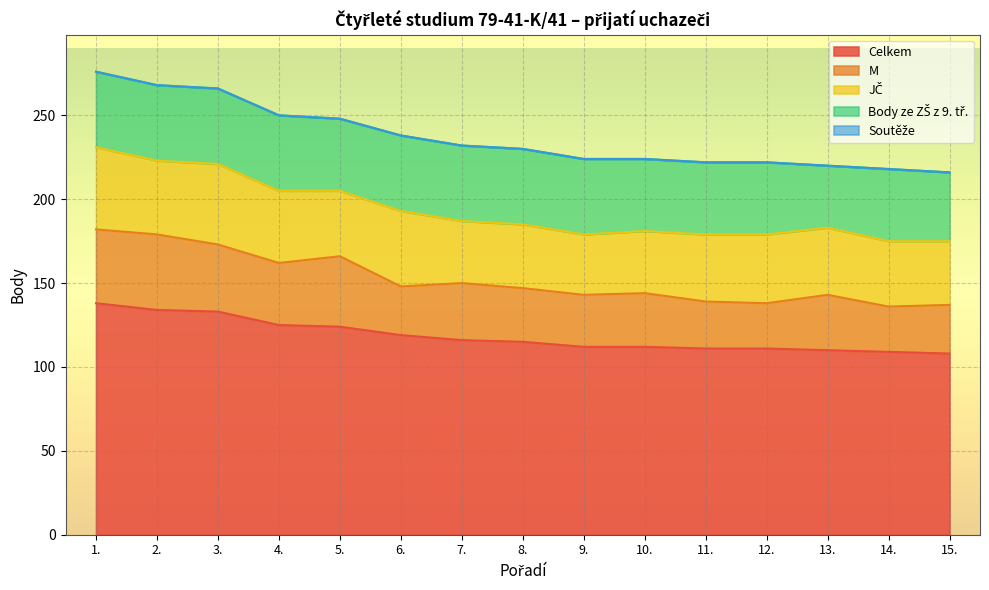

Reading left to right, what are all the values shown in this chart?

Celkem: 138	134	133	125	124	119	116	115	112	112	111	111	110	109	108
M: 44	45	40	37	42	29	34	32	31	32	28	27	33	27	29
JČ: 49	44	48	43	39	45	37	38	36	37	40	41	40	39	38
Body ze ZŠ z 9. tř.: 45	45	45	45	43	45	45	45	45	43	43	43	37	43	41
Soutěže: 0	0	0	0	0	0	0	0	0	0	0	0	0	0	0